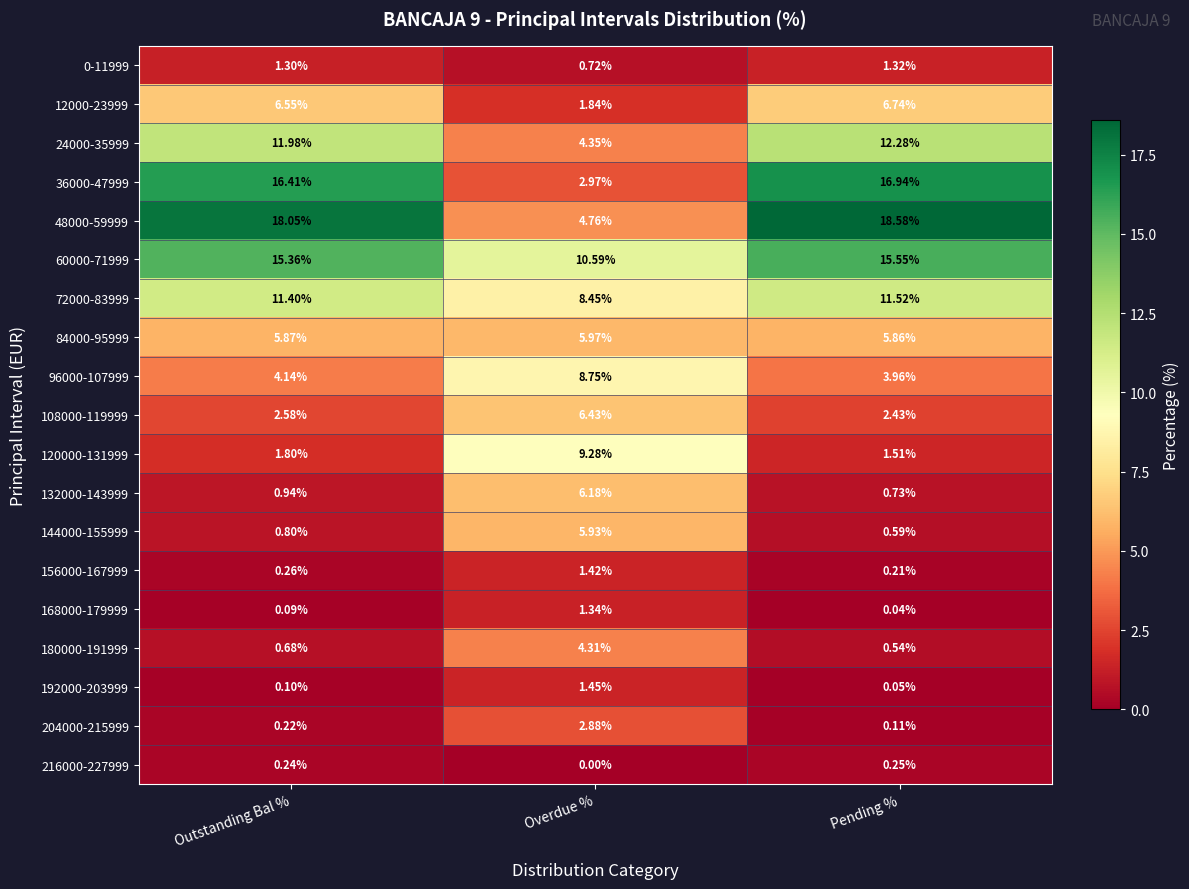

At which label is 180000-191999 closest to 2?

Outstanding Bal %